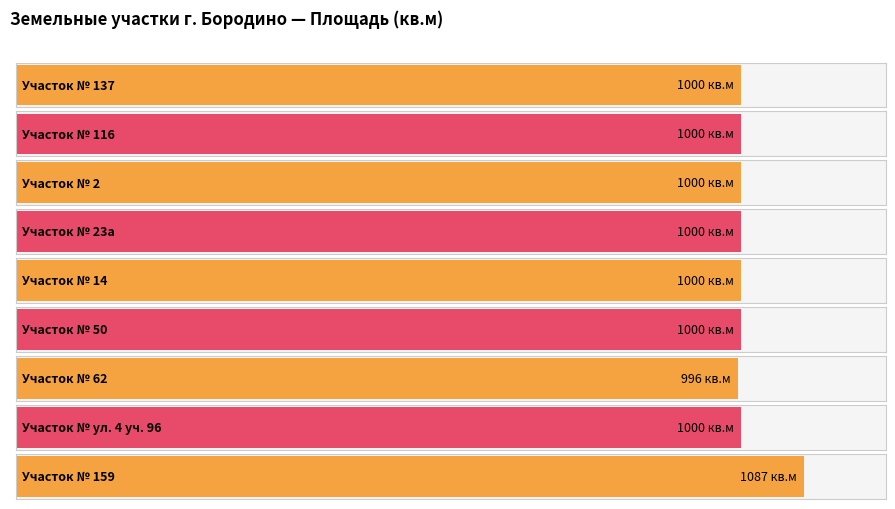

Where is the data nearest to the value 1041?

137